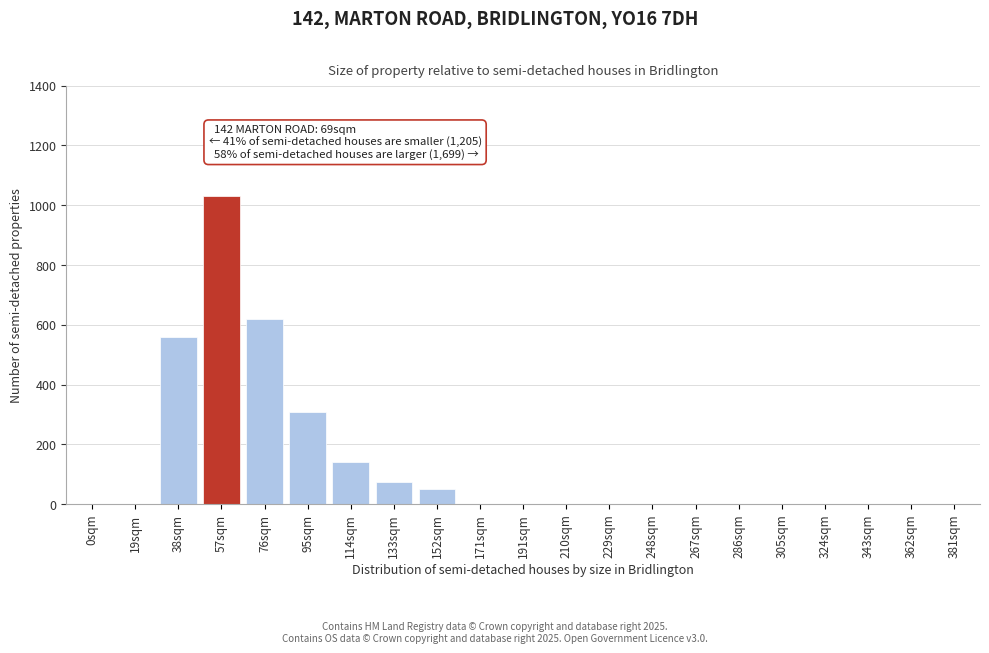

Reading left to right, list all the values displayed in this chart.

0sqm=0	19sqm=0	38sqm=560	57sqm=1030	76sqm=620	95sqm=310	114sqm=140	133sqm=75	152sqm=50	171sqm=0	191sqm=0	210sqm=0	229sqm=0	248sqm=0	267sqm=0	286sqm=0	305sqm=0	324sqm=0	343sqm=0	362sqm=0	381sqm=0